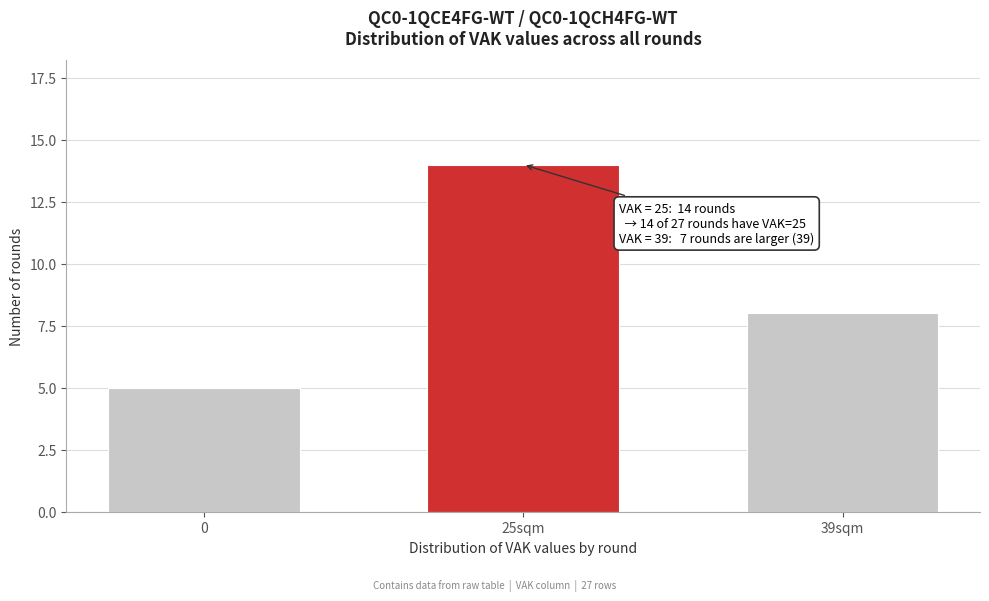

Reading right to left, extract all data points from this chart.

8	14	5